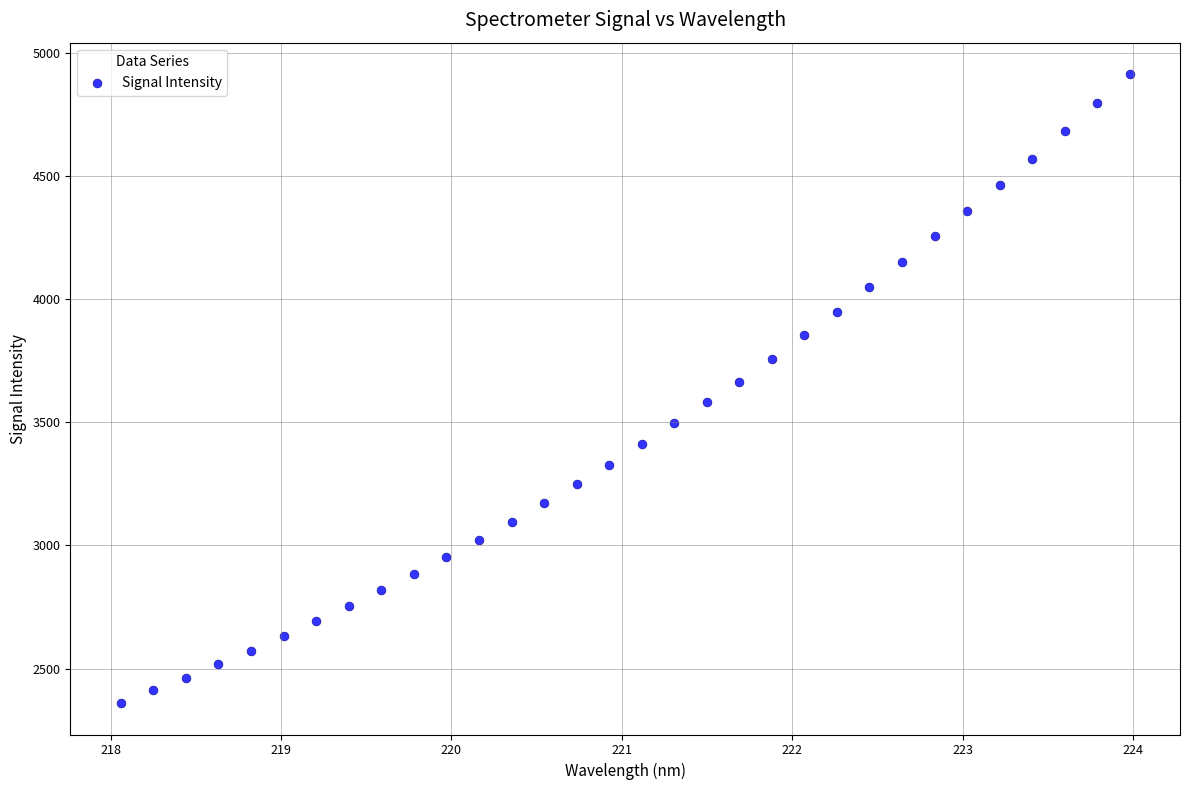

What is the range of X values (max minus min)?

5.9